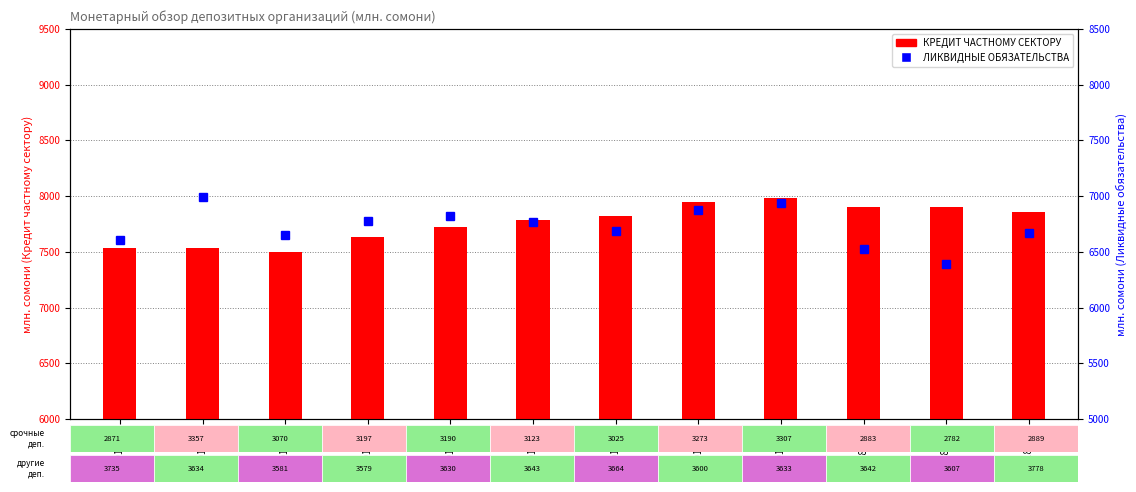

Count the number of data series in this chart.

2